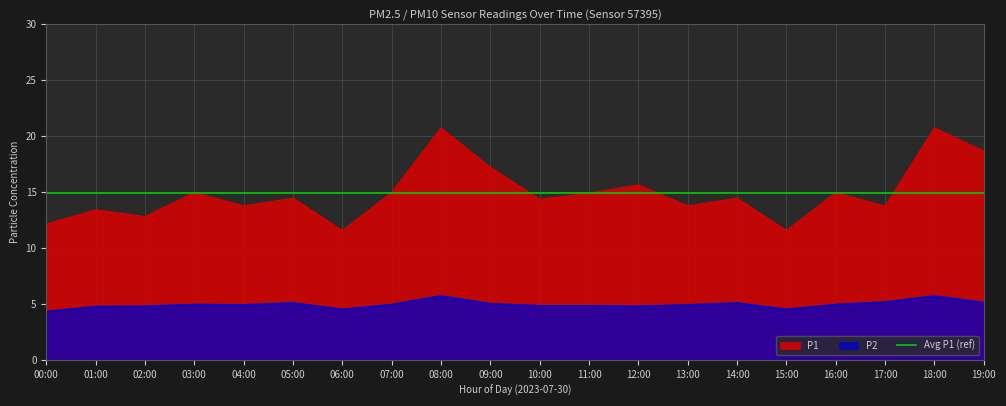

At which label is P2 closest to 5?

09:00